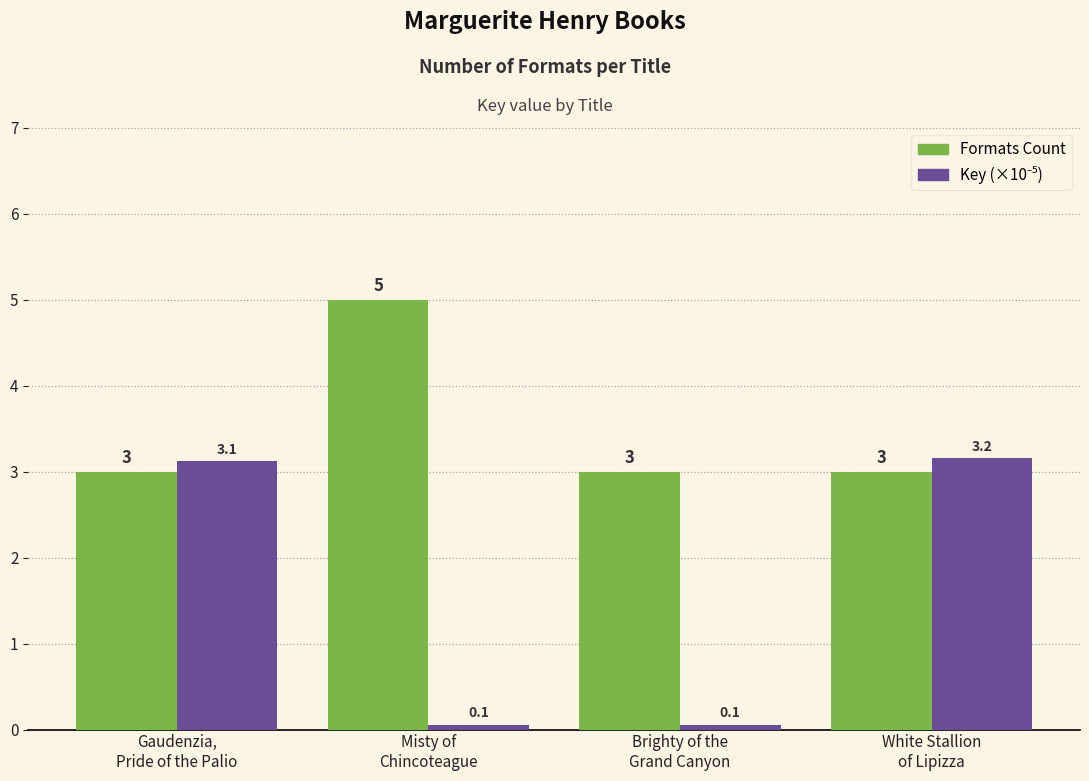

Count the Formats Count values in the range 3 to 5.

4